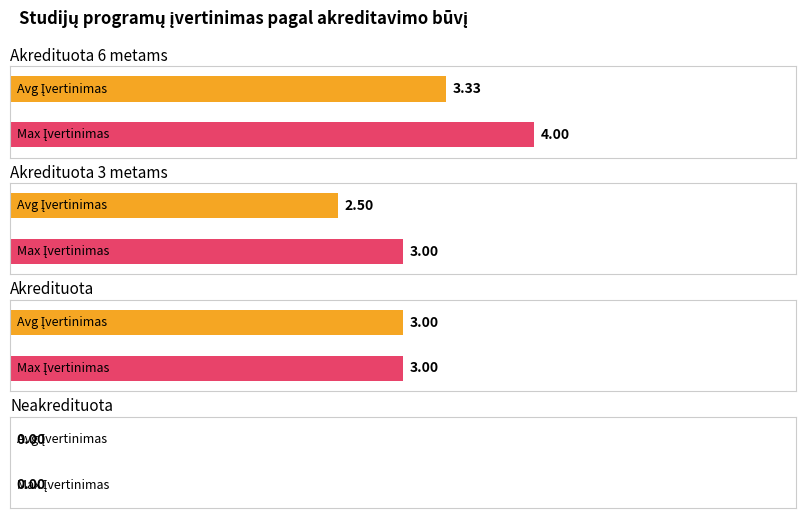

At which label is the value closest to 2?

Akredituota 3 metams